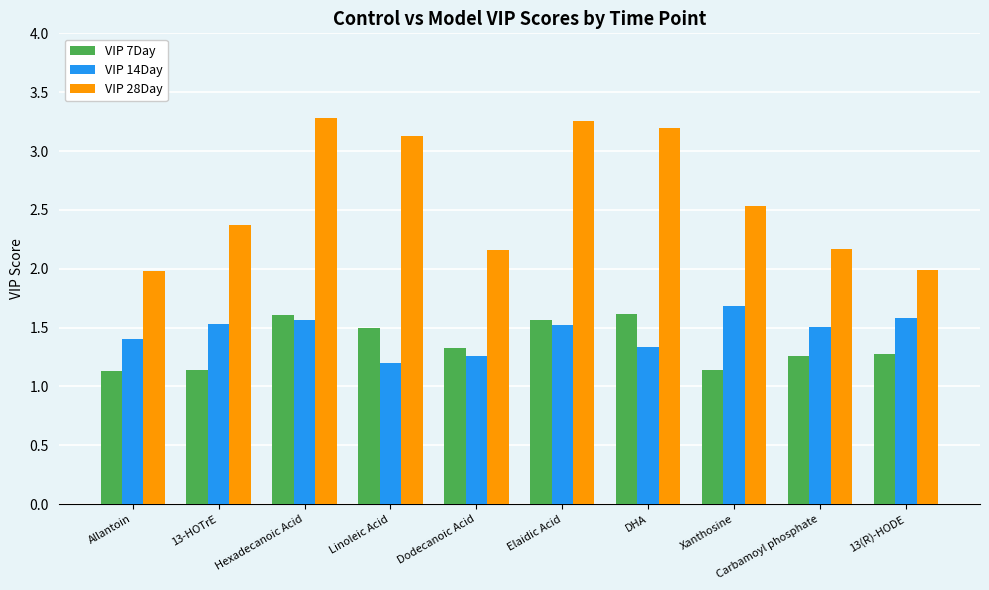

Is it true that VIP 14Day equals 2.1 at Dodecanoic Acid?

False